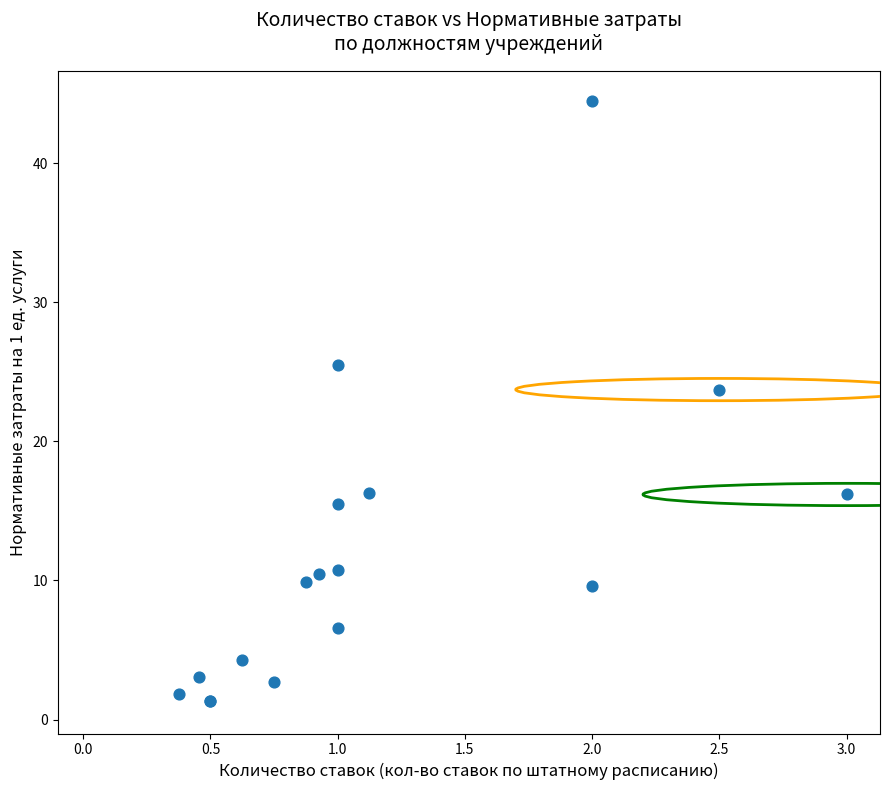

What Y value in the scatter plot is closest to 22?

23.7